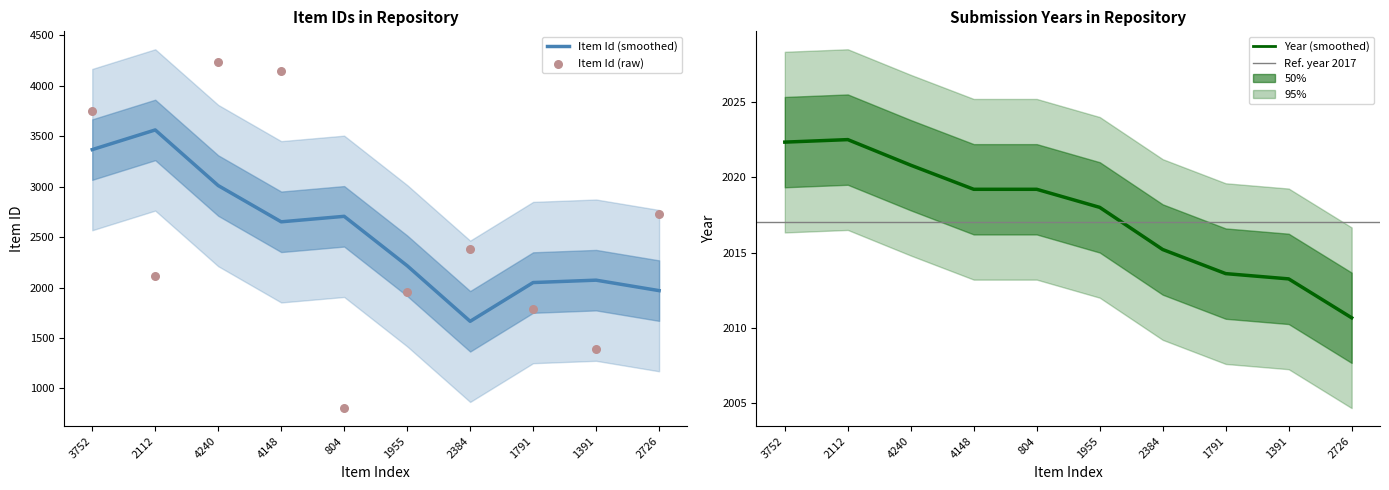

Between 2112 and 4148, which is larger?

4148